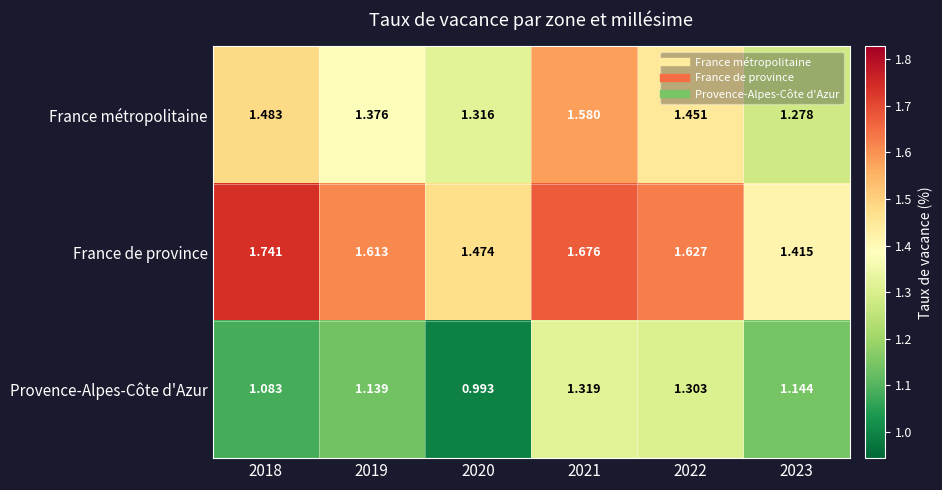

Which series has the largest total across all categories?

France de province